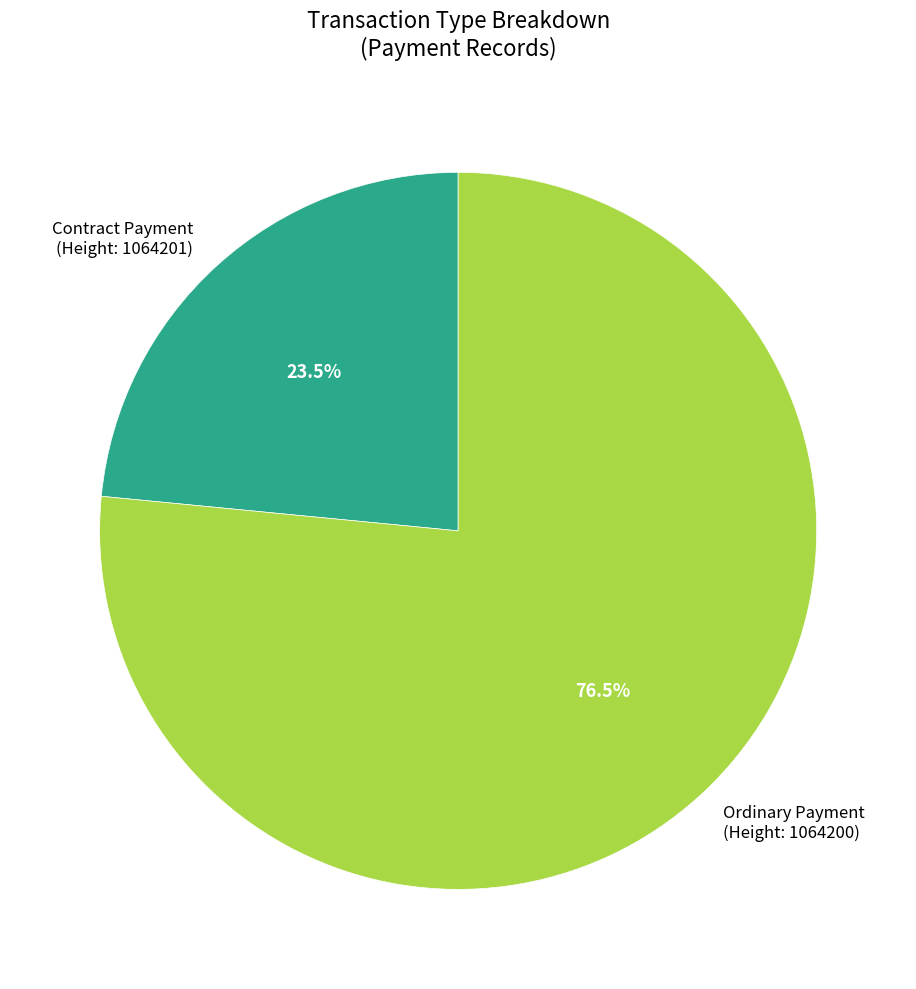

What is the smallest slice in the pie chart?

Contract Payment (Height: 1064201)